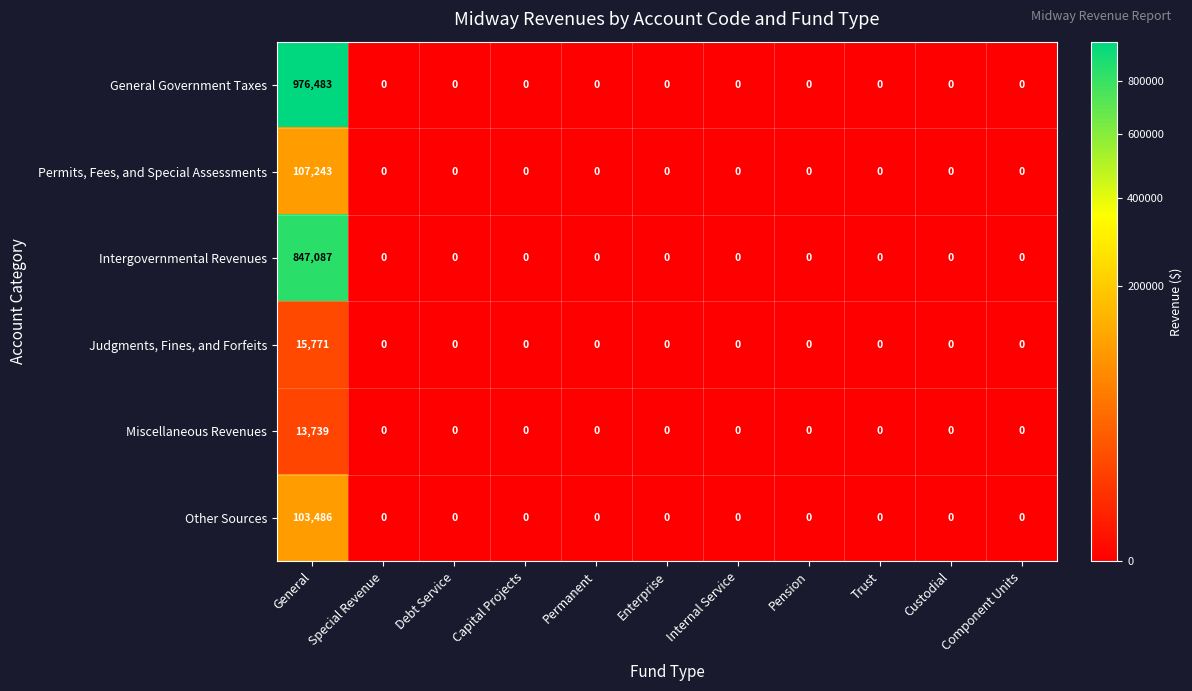

Which series has the largest total across all categories?

General Government Taxes